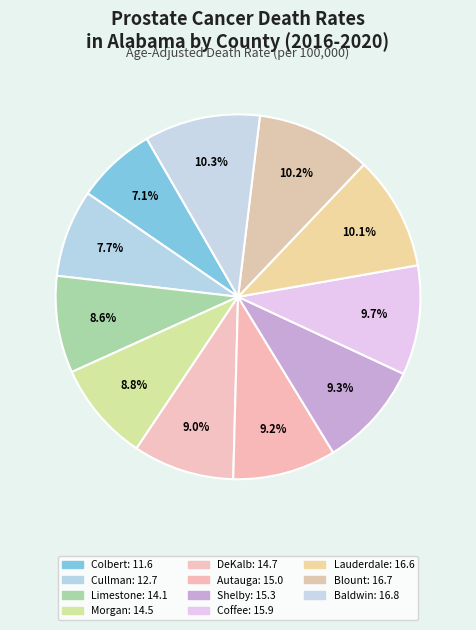

Count the number of slices in the pie.

11